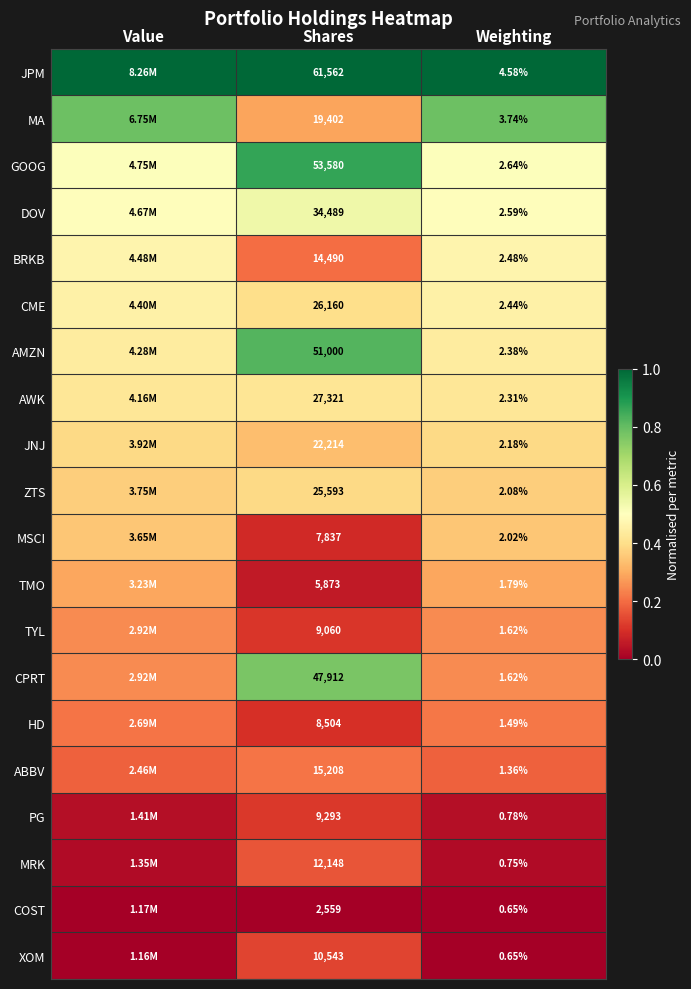

Between Shares and Weighting, which series saw the biggest shift?

JPM